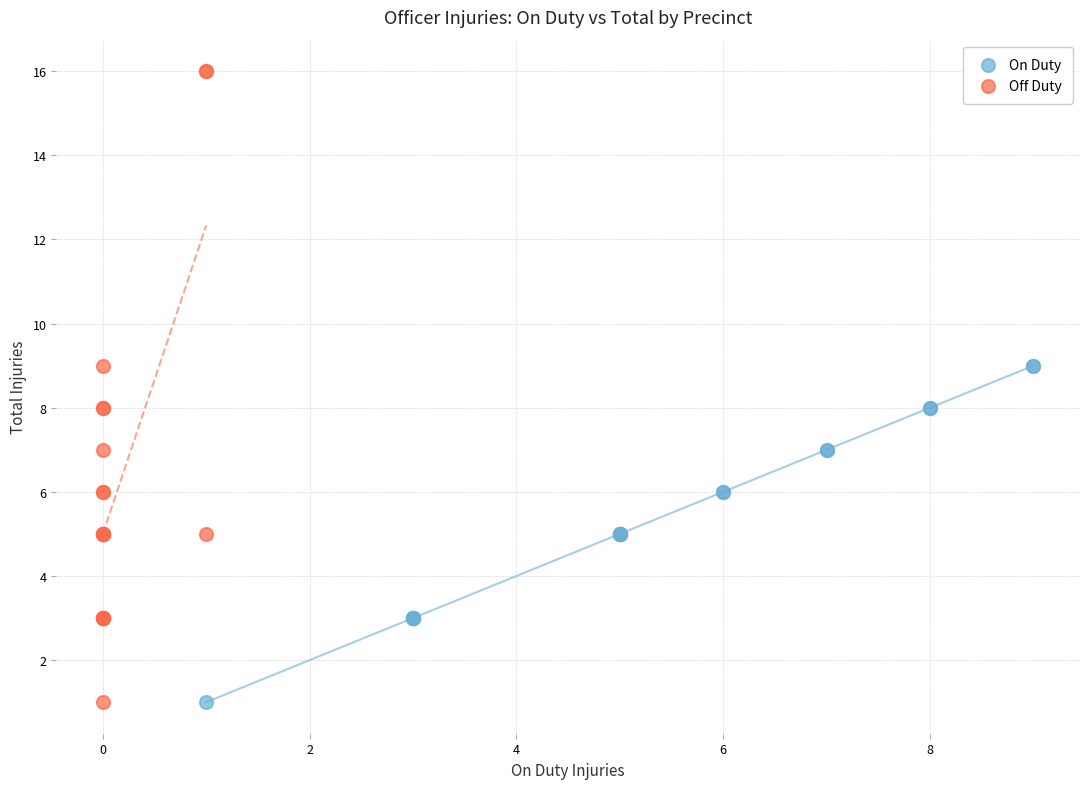

Which series contains the highest Y value?

Off Duty